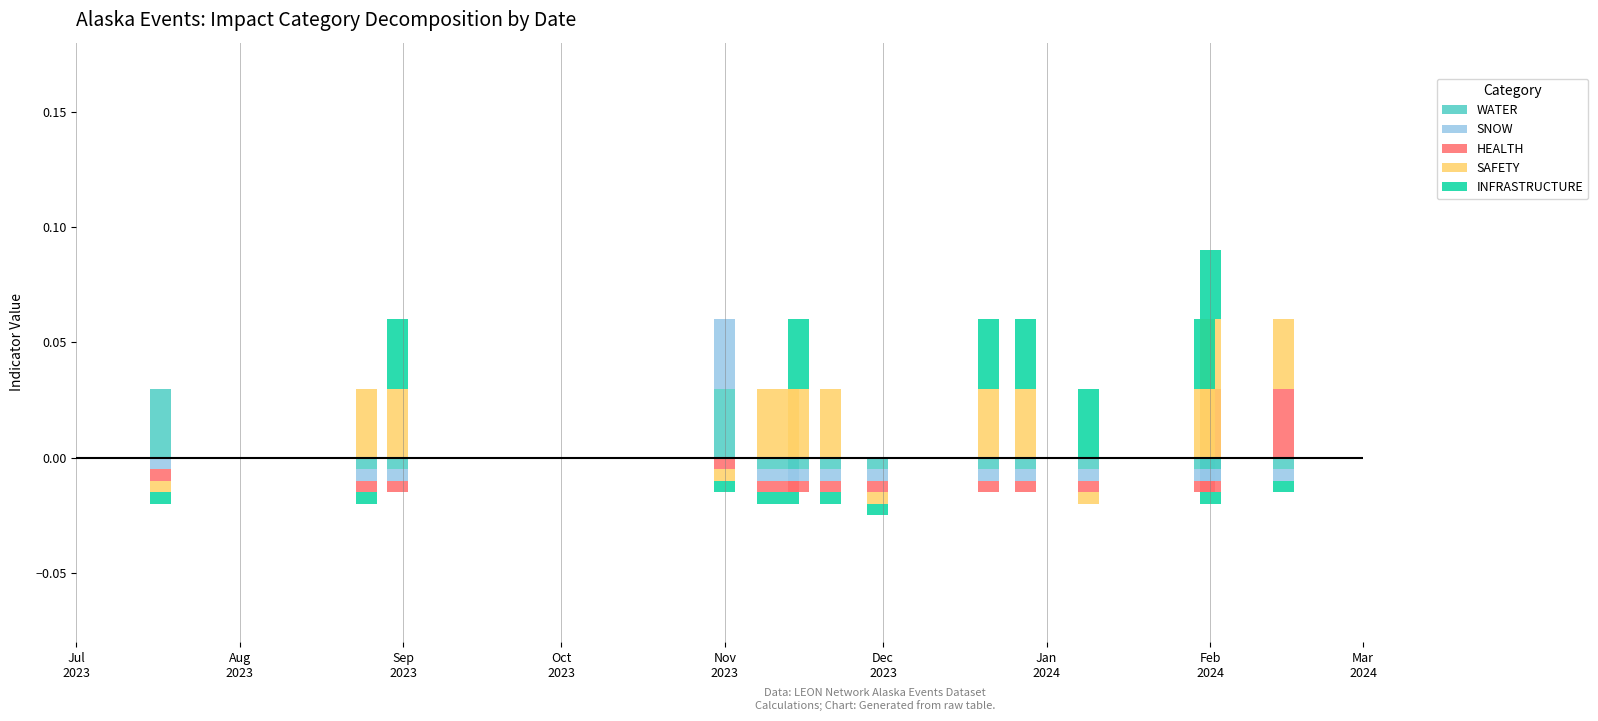

Rank the series at Dec
2023 from highest to lowest value.

SAFETY, WATER, SNOW, HEALTH, INFRASTRUCTURE